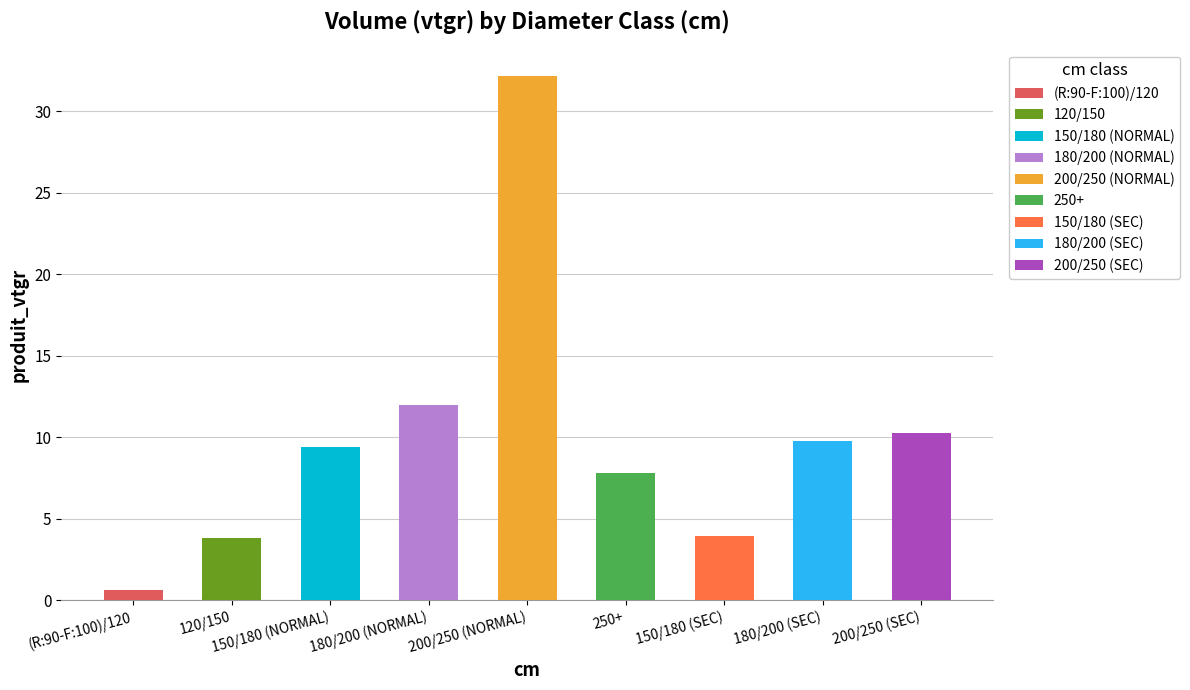

The produit_nbre series shows 8.0 at 150/180 (NORMAL). True or false?

False